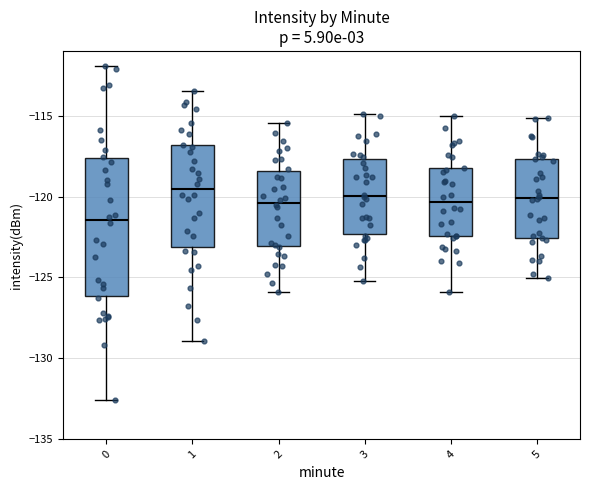

Which box is the tallest, from its lower edge to its upper edge?

0